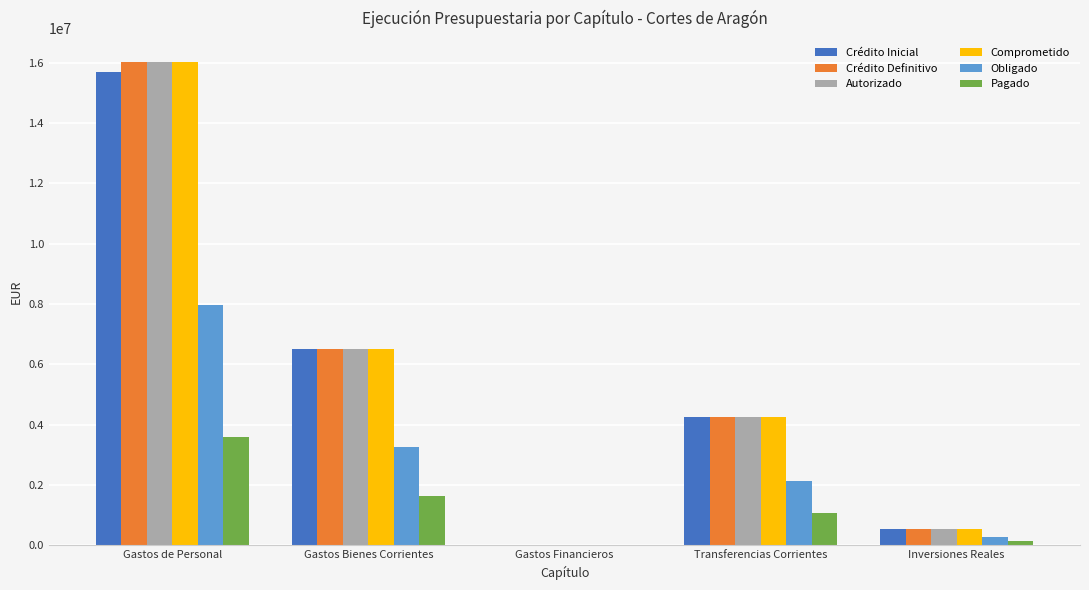

What is the sum of all Crédito Inicial values?

27014135.2